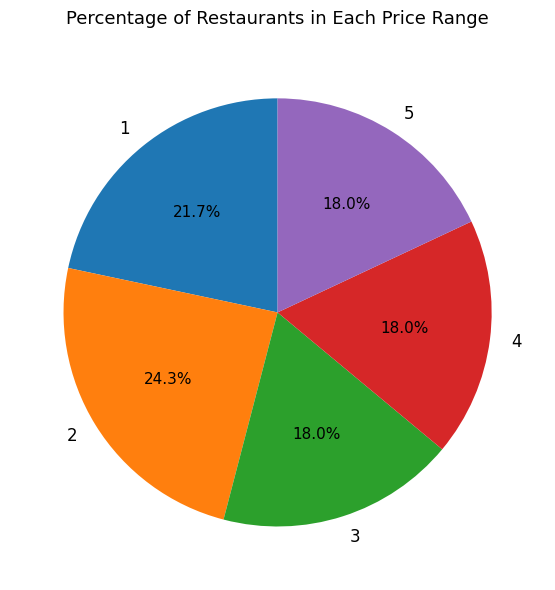

Does 1 represent more than half of the total?

No